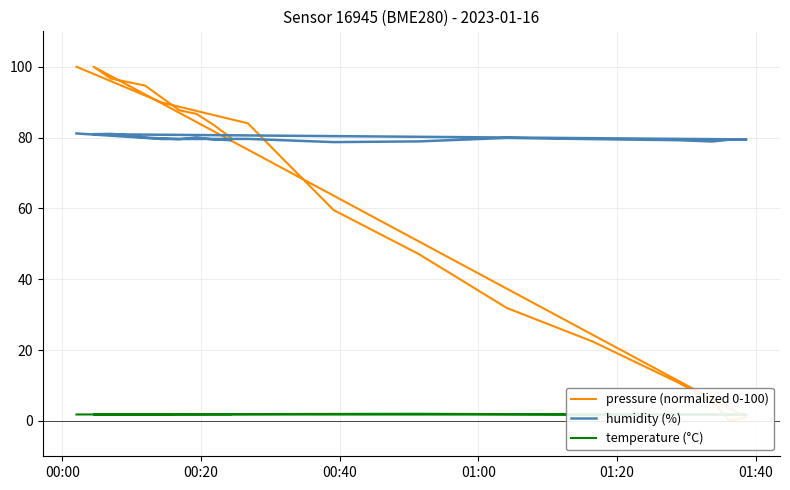

What is the label of the 4th point from the left?

01:00